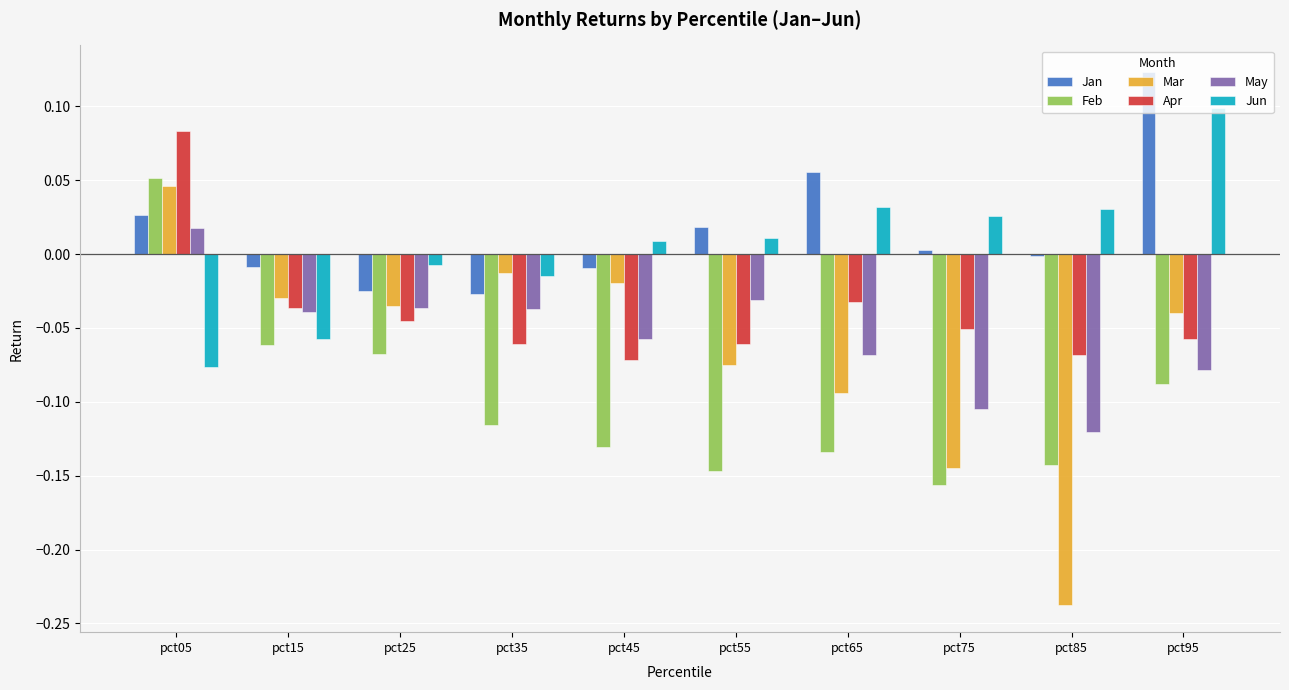

The value of May at pct55 is -0.0. True or false?

True